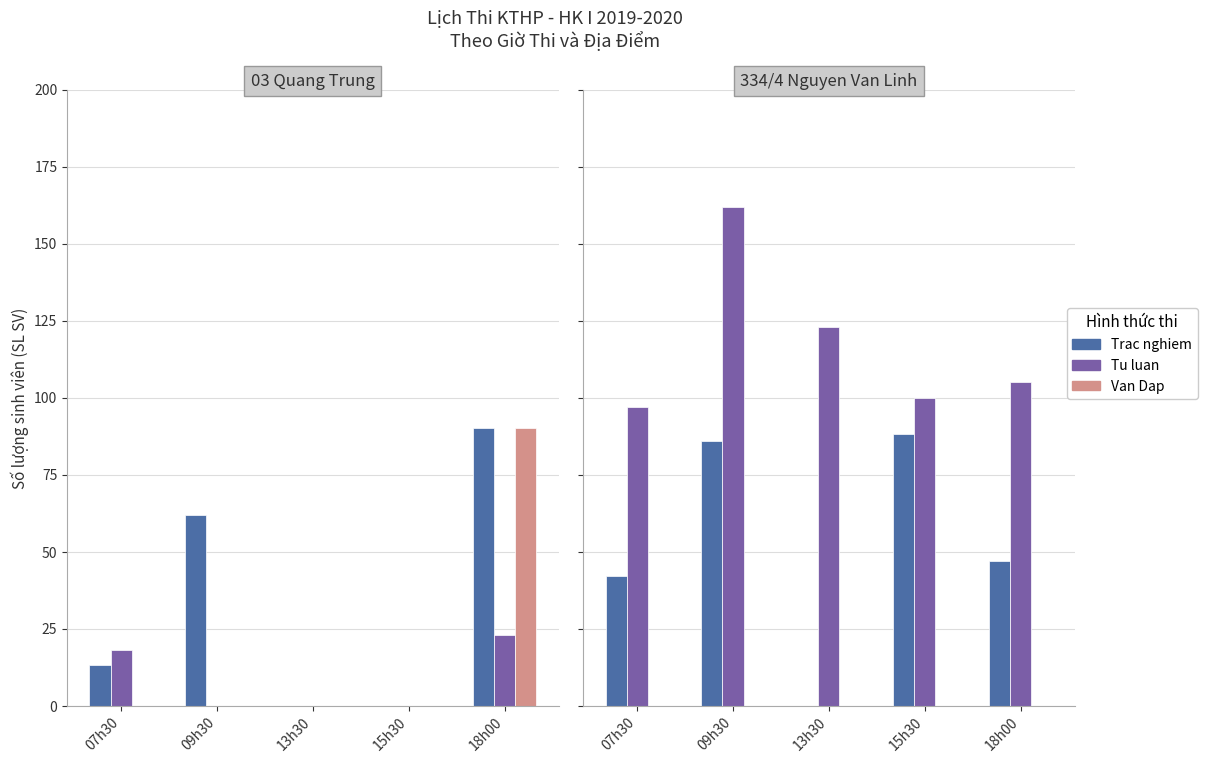

The Trac nghiem series shows 25 at 07h30. True or false?

False